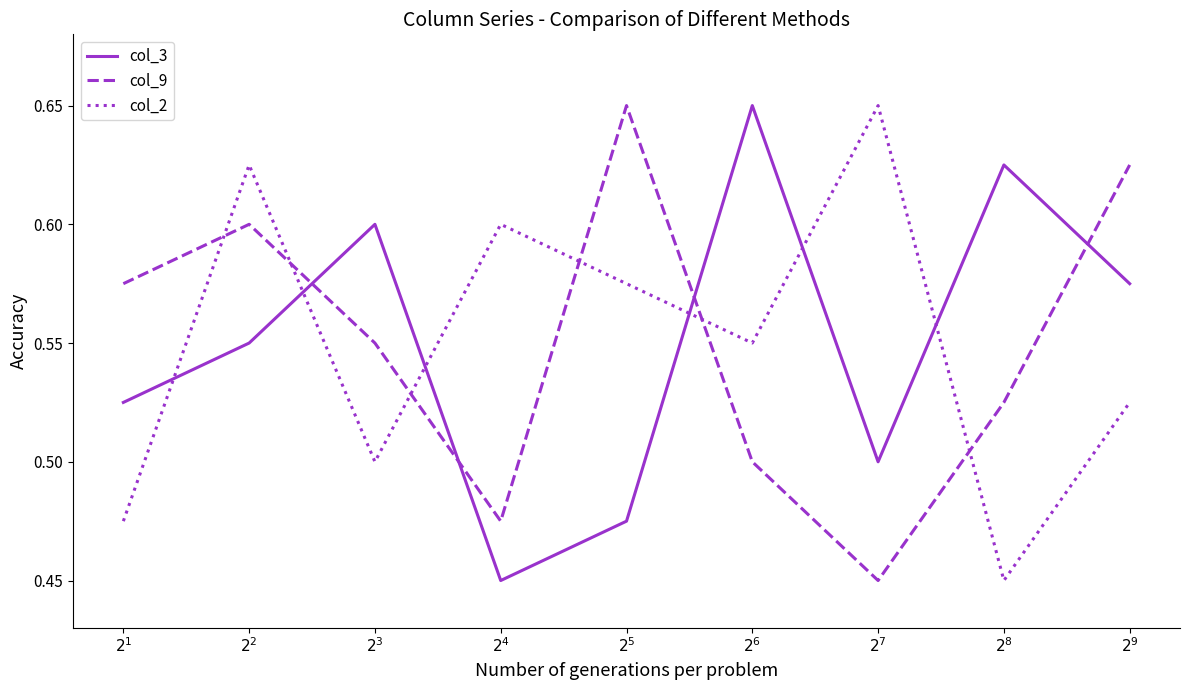

At which category does col_3 reach its first local valley?

$2^4$